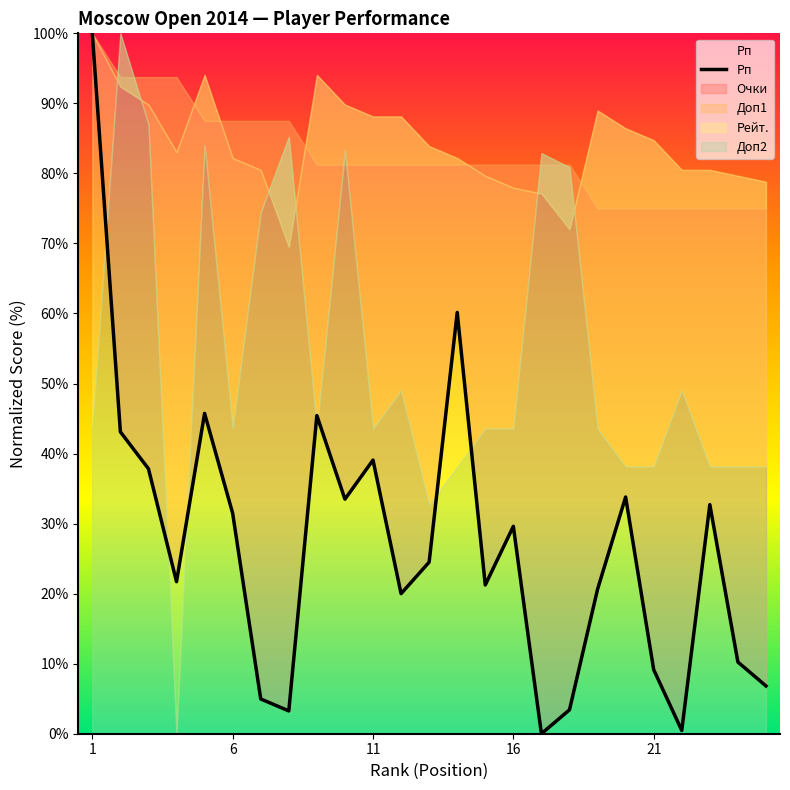

Reading left to right, list all the values displayed in this chart.

100.0	43.1	37.8	21.7	45.7	31.5	5.0	3.3	45.4	33.5	39.1	20.0	24.5	60.2	21.2	29.6	0.0	3.4	20.6	33.8	9.1	0.5	32.7	10.2	6.8